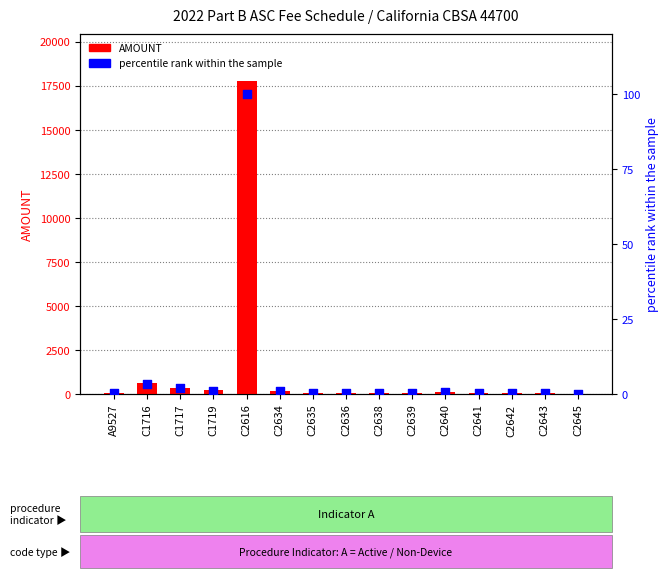

At how many categories does at least one series exceed 8392?

1